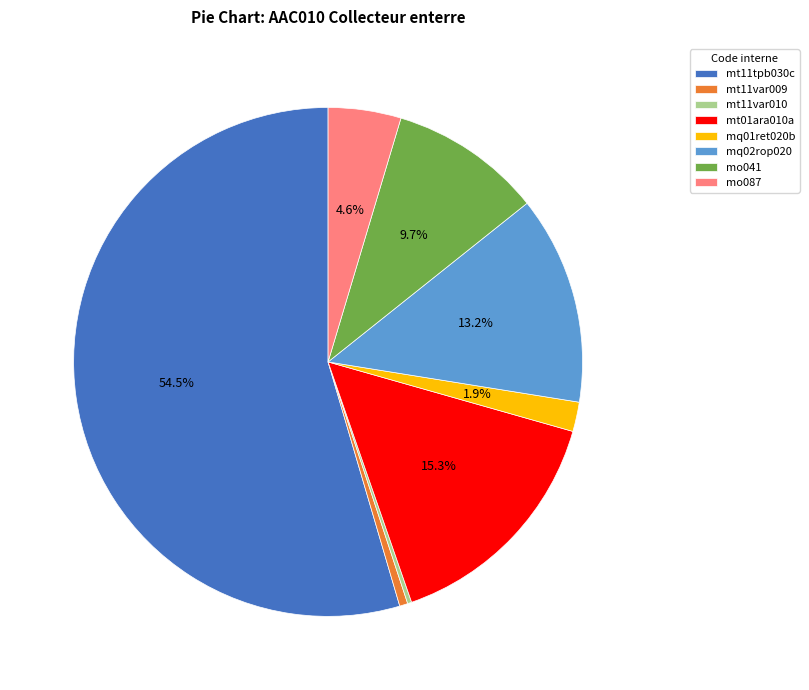

Which slice represents more than half of the pie?

mt11tpb030c